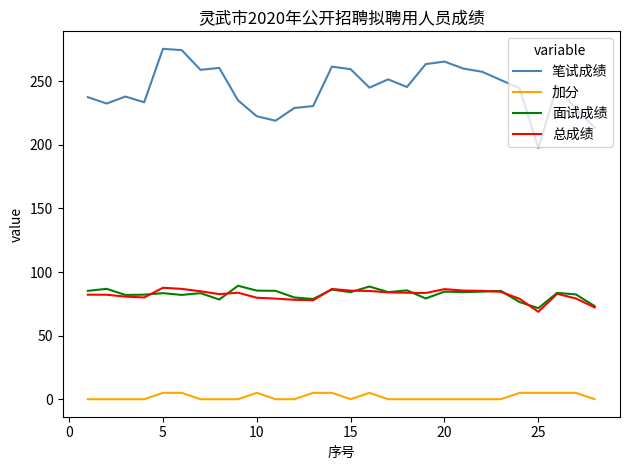

True or false: 加分 and 笔试成绩 cross at least once.

False